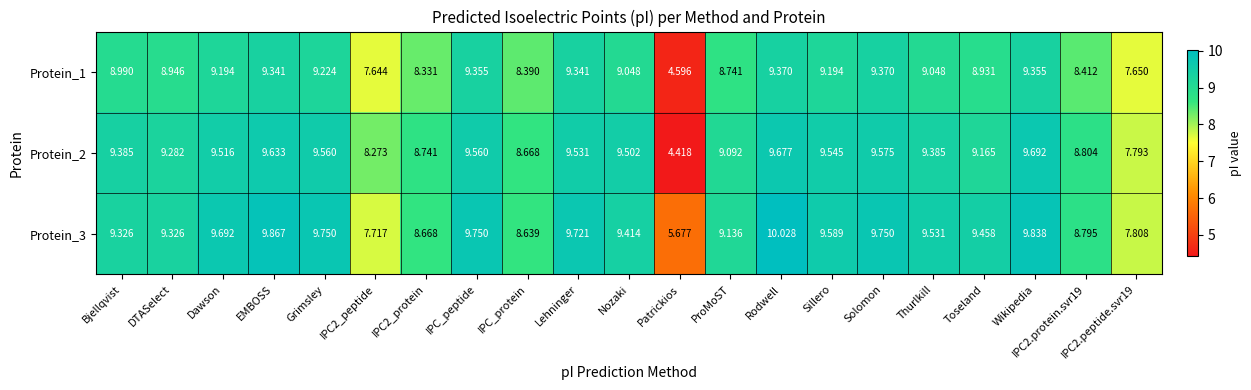

At which category is the sum across all series the highest?

Rodwell